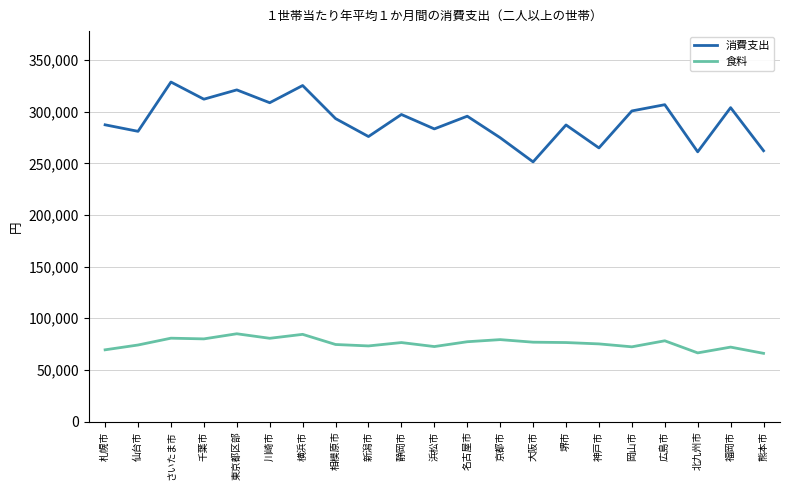

Is it true that 食料 equals 76832 at 大阪市?

True